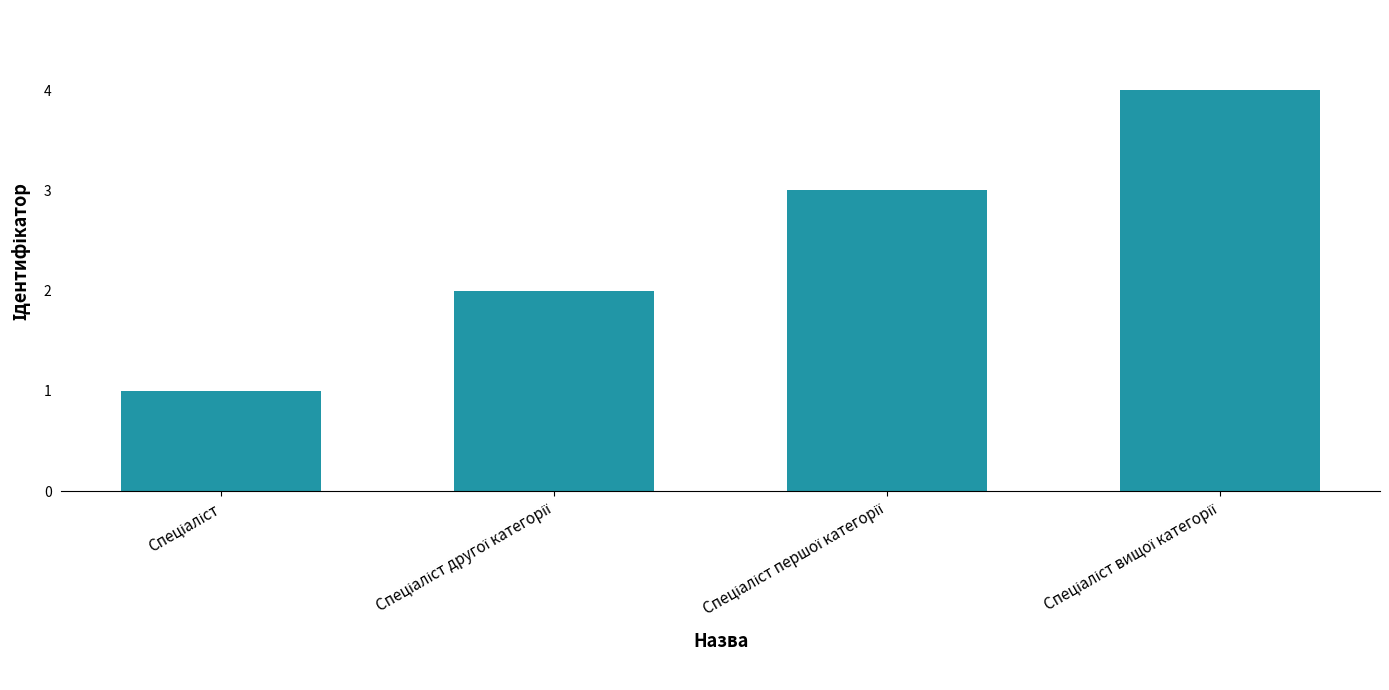

What is the difference between the maximum and minimum values?

3